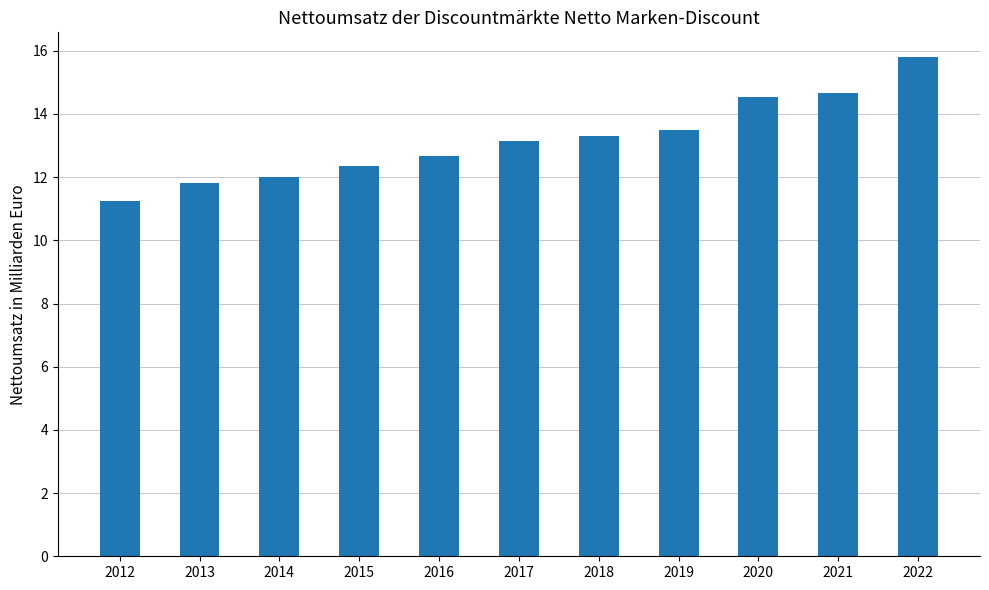

What is the change in value from 2015 to 2020?

+2.2